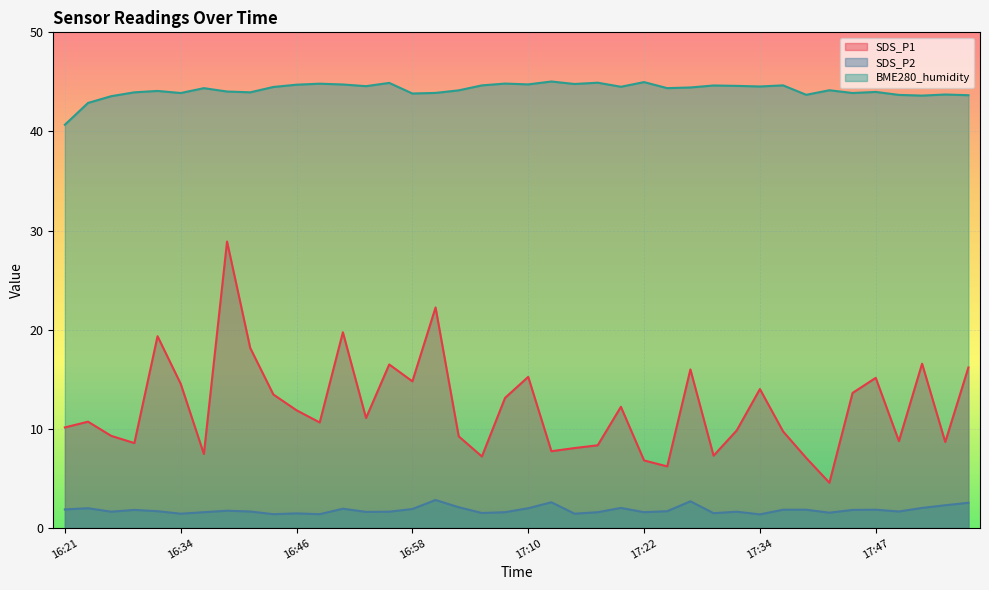

Does the chart display data point markers on the line(s)?

No